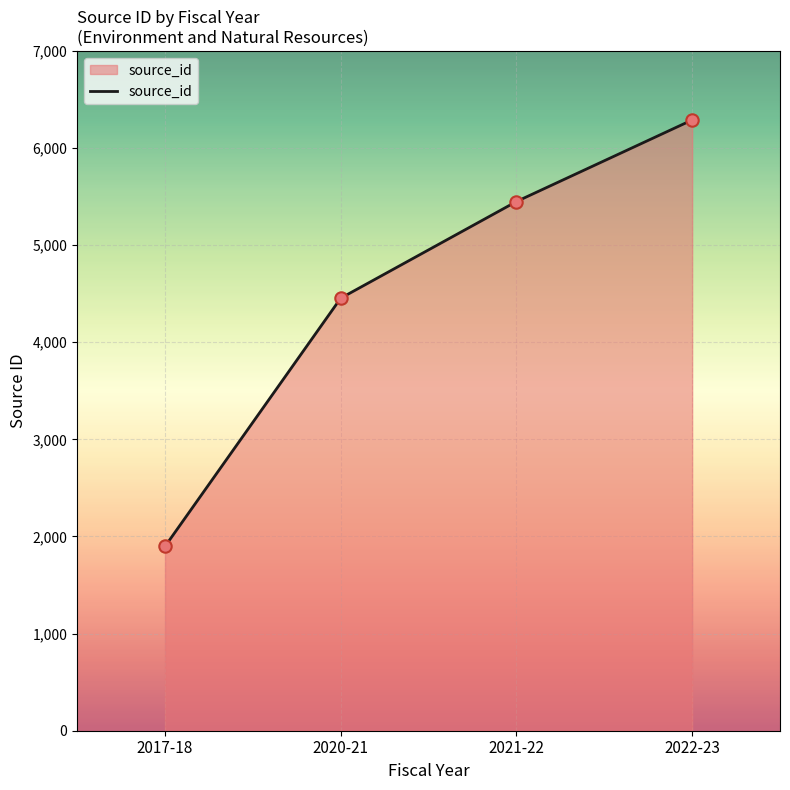

Between 2020-21 and 2022-23, which is larger?

2022-23